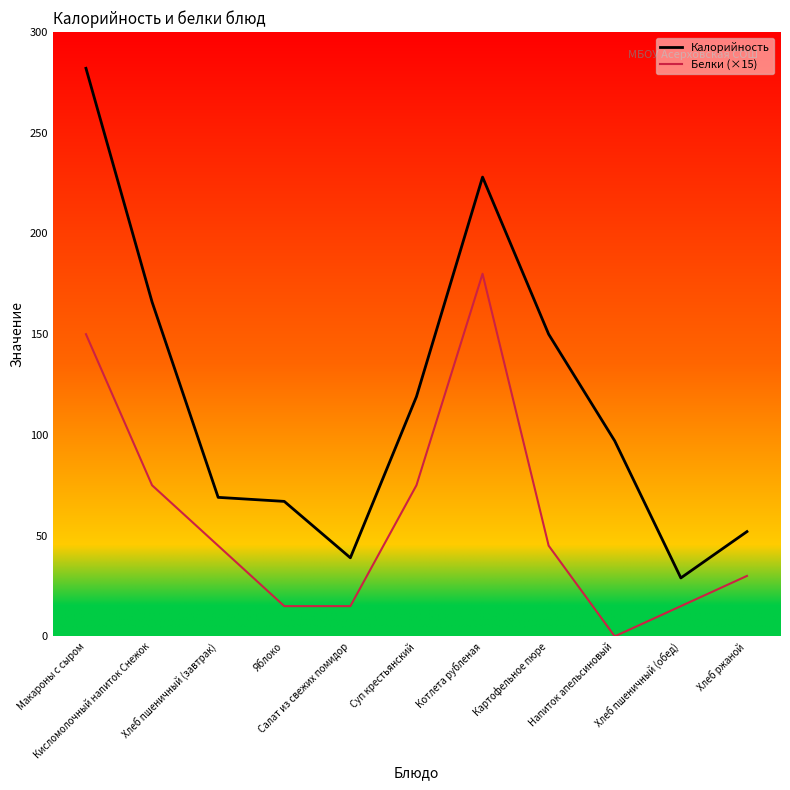

What is the total value across all series at Хлеб ржаной?

82